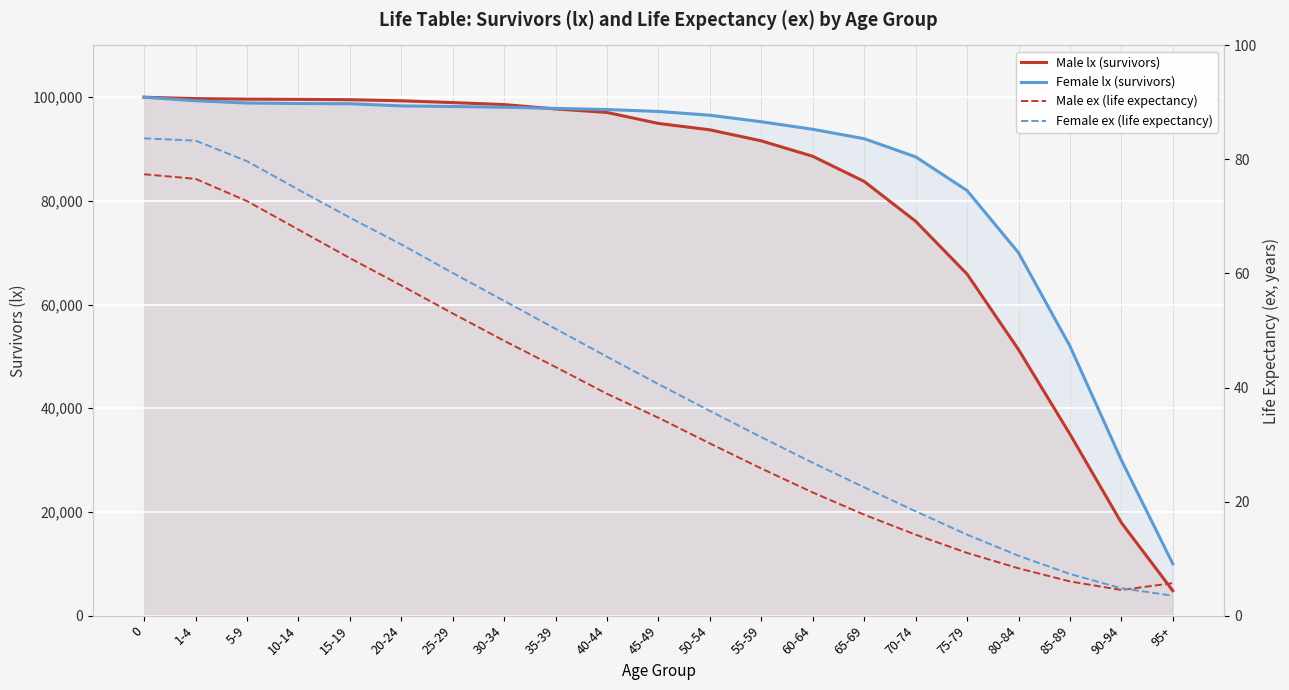

True or false: Female lx (survivors) has a value of 123475.8 at 65-69.

False